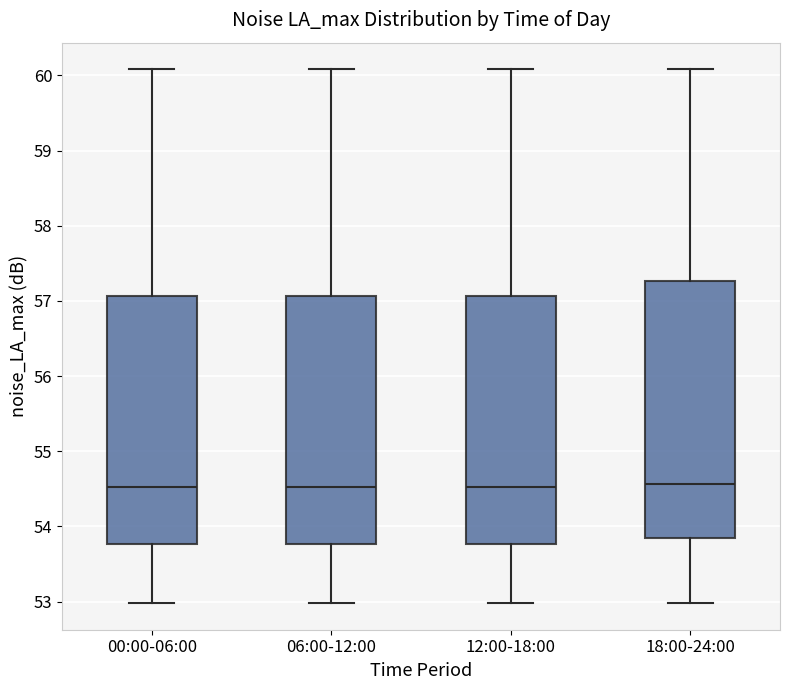

Reading left to right, transcribe this box plot: for each box, give where its median line is, the range the box spans, and where its two whiskers end, as read against the y-axis. The values are not printed on the chart, so give them approximately, as read against the axis.

00:00-06:00: median 54.5, box 53.8 to 57.1, whiskers 53.0 to 60.1
06:00-12:00: median 54.5, box 53.8 to 57.1, whiskers 53.0 to 60.1
12:00-18:00: median 54.5, box 53.8 to 57.1, whiskers 53.0 to 60.1
18:00-24:00: median 54.6, box 53.9 to 57.3, whiskers 53.0 to 60.1